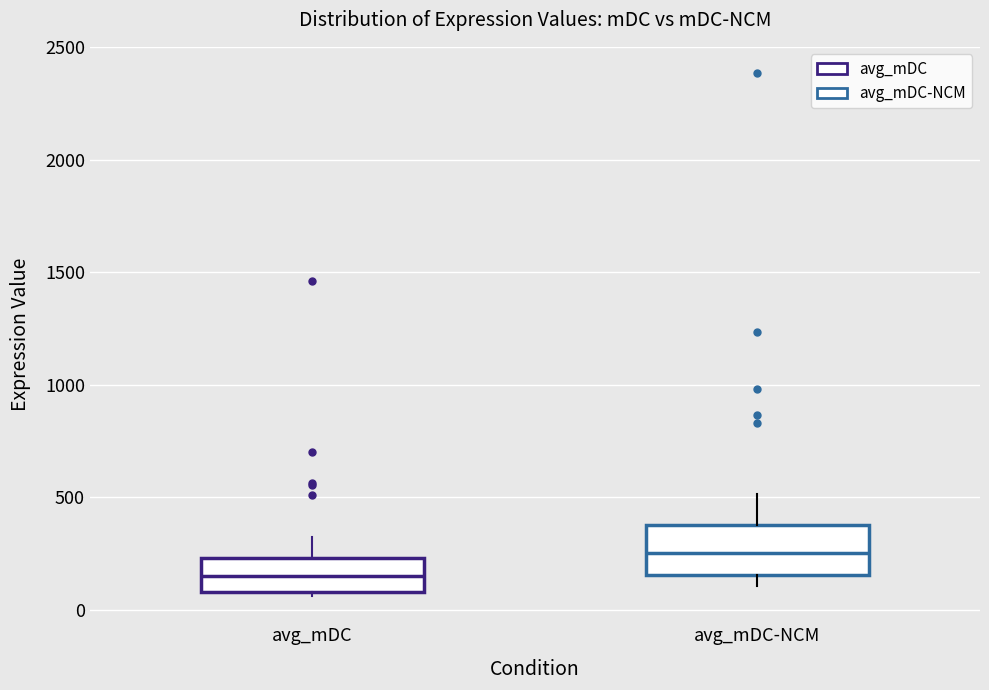

Comparing the boxes themselves (not the whiskers), which one is the tallest?

avg_mDC-NCM